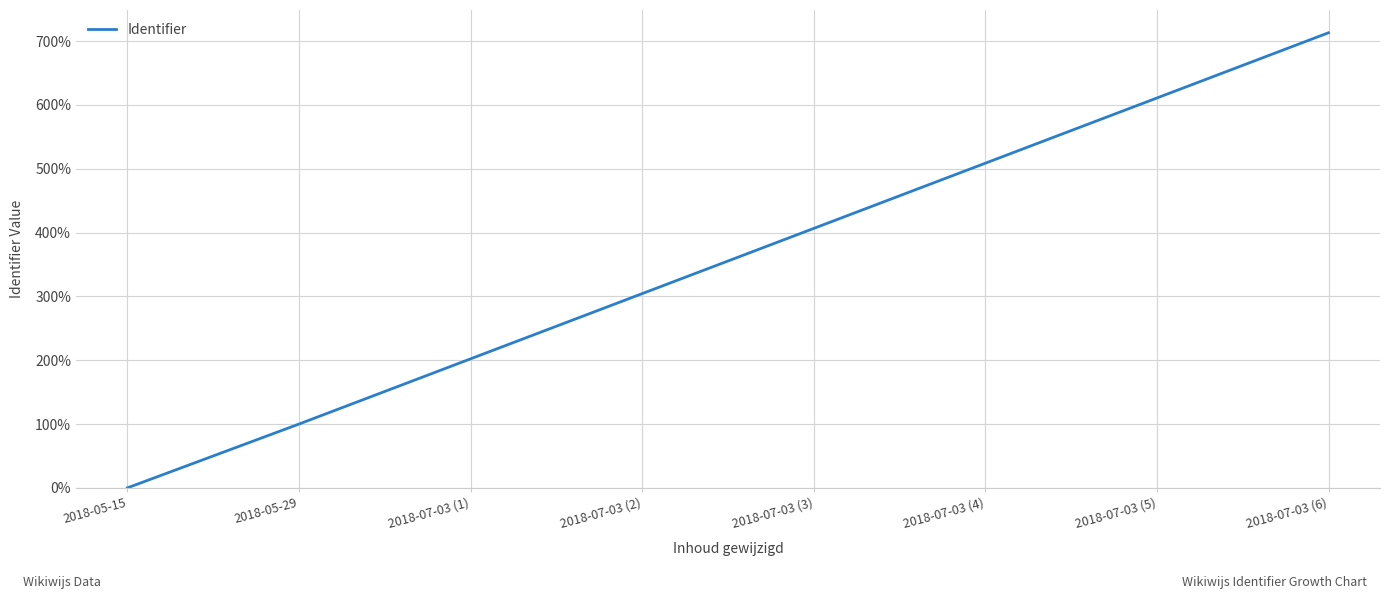

List the labels in order of value, smallest first.

2018-05-15, 2018-05-29, 2018-07-03 (1), 2018-07-03 (2), 2018-07-03 (3), 2018-07-03 (4), 2018-07-03 (5), 2018-07-03 (6)